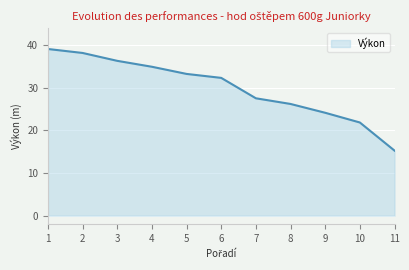

What is the approximate value at 5?

33.3